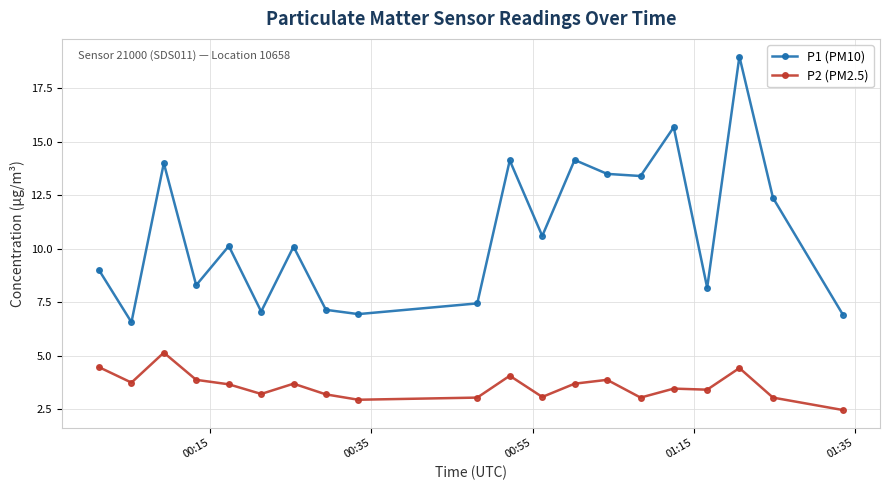

List the series in order of their peak value, lowest first.

P2 (PM2.5), P1 (PM10)